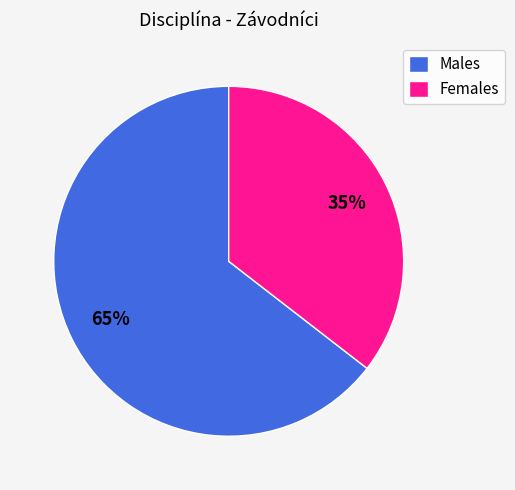

Is it true that Males is 50% of the pie?

False